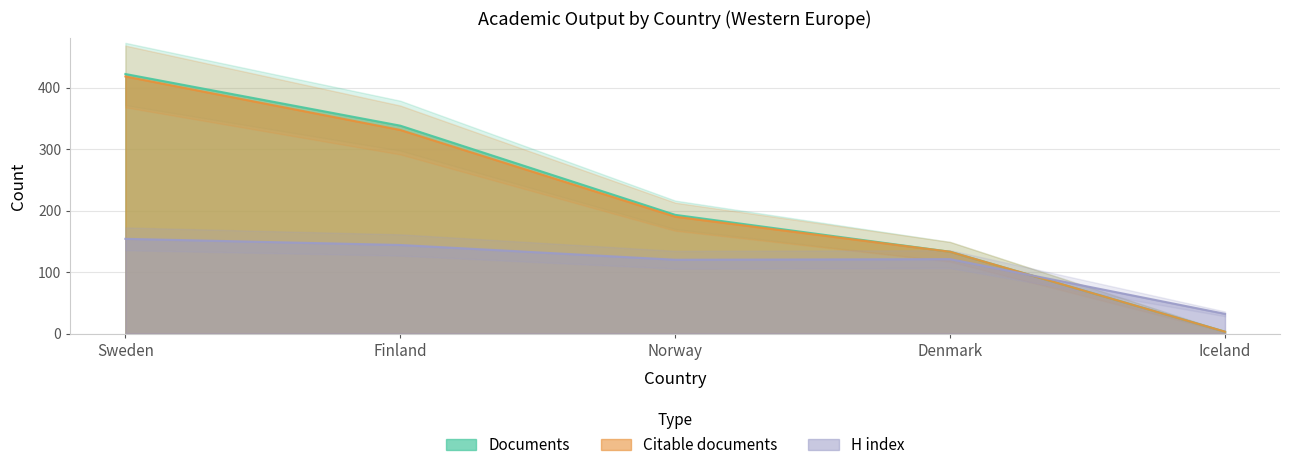

Which series has the largest range (max minus min)?

Documents